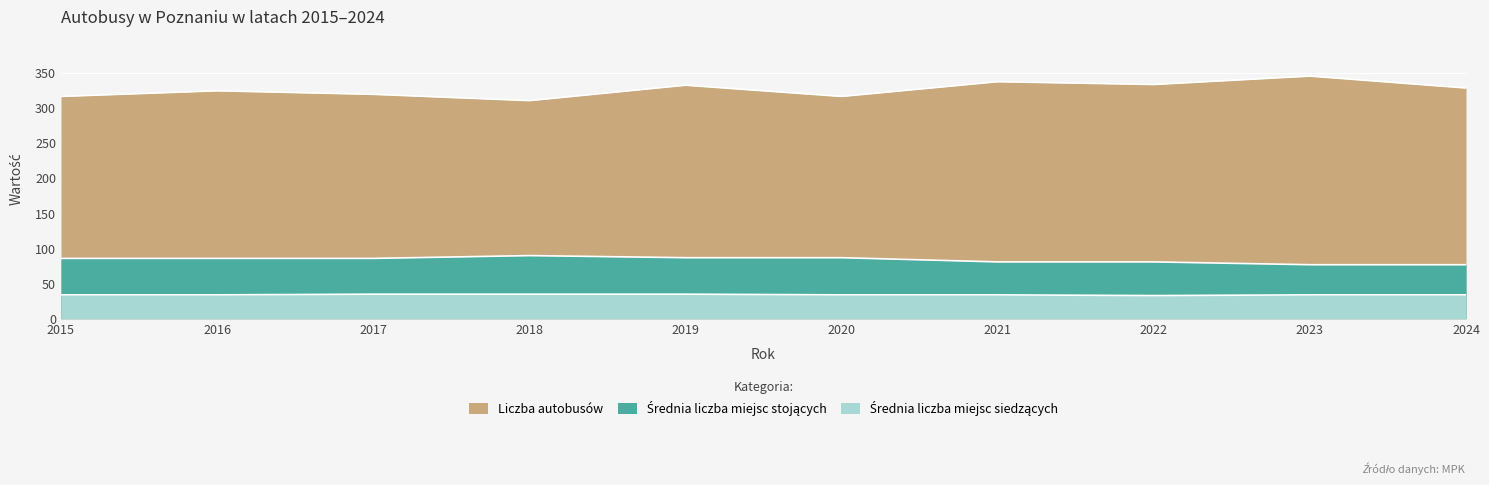

Is the value of Średnia liczba miejsc siedzących at 2017 greater than the value of Średnia liczba miejsc stojących at 2016?

No